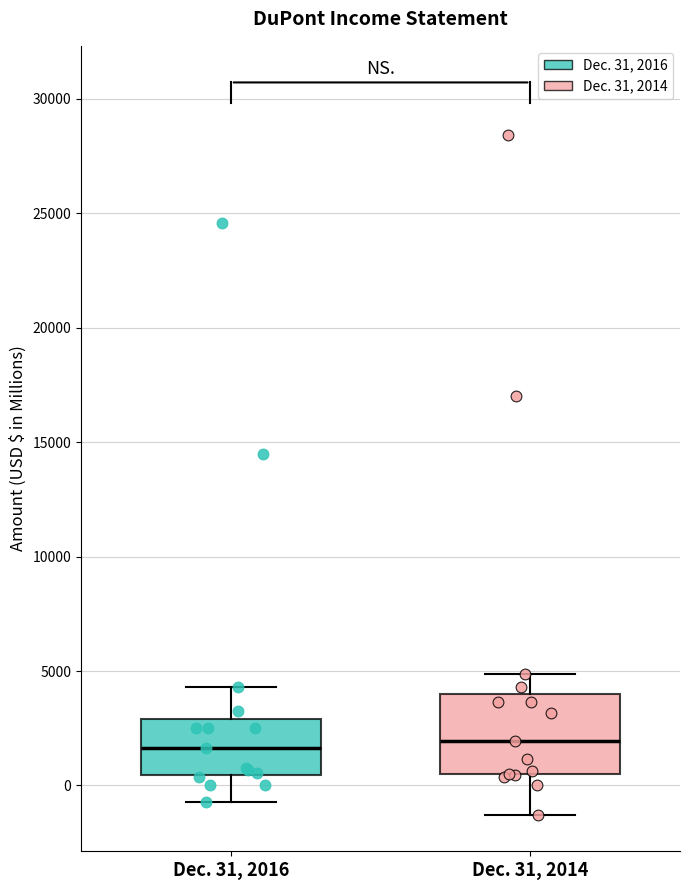

Reading left to right, read every box against the y-axis: the position of its median line, the range the box covers, and the ends of its whiskers. The values are not printed on the chart, so give them approximately, as read against the axis.

Dec. 31, 2016: median 1500, box 500 to 3000, whiskers -500 to 4500
Dec. 31, 2014: median 2000, box 500 to 4000, whiskers -1500 to 5000